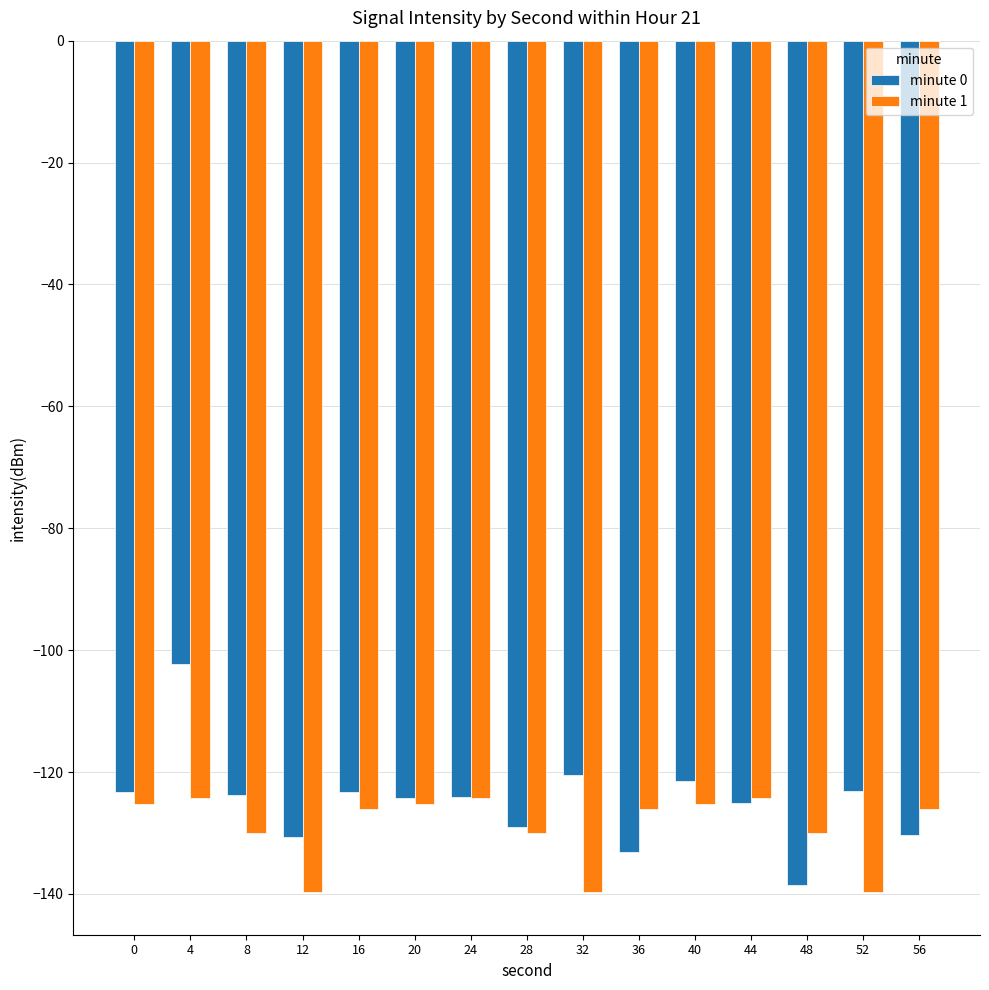

At which label is minute 0 closest to -120?

32